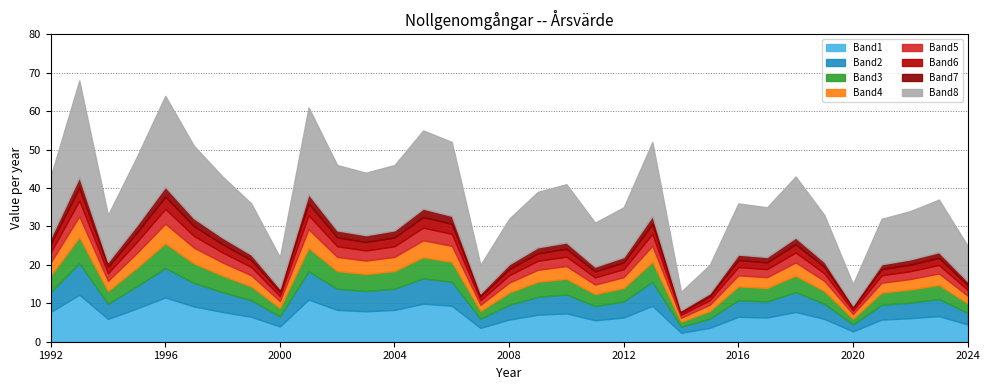

What is the minimum value shown in the chart?

13